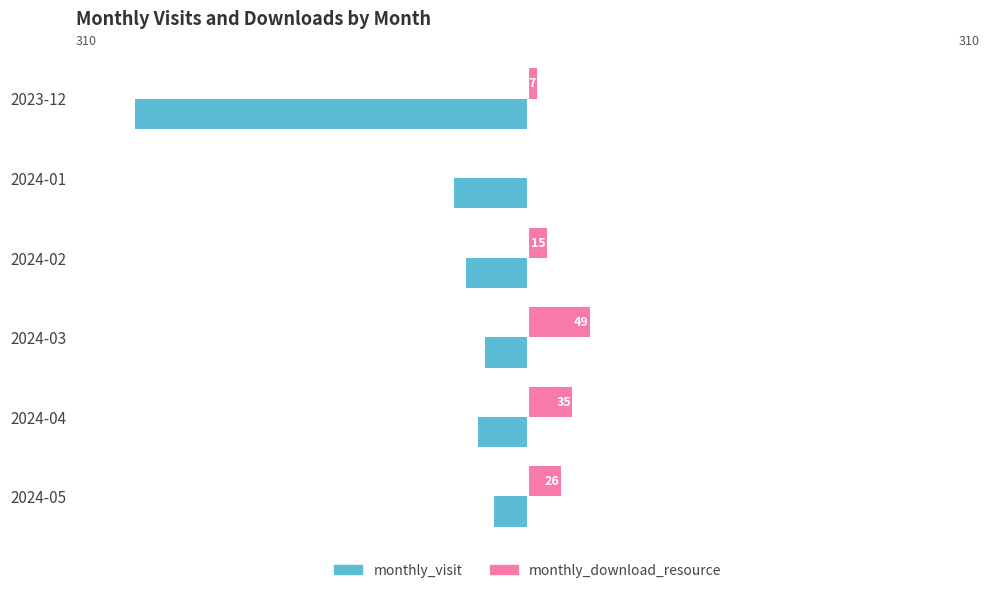

Which category has the highest value in the monthly_visit series?

2024-05